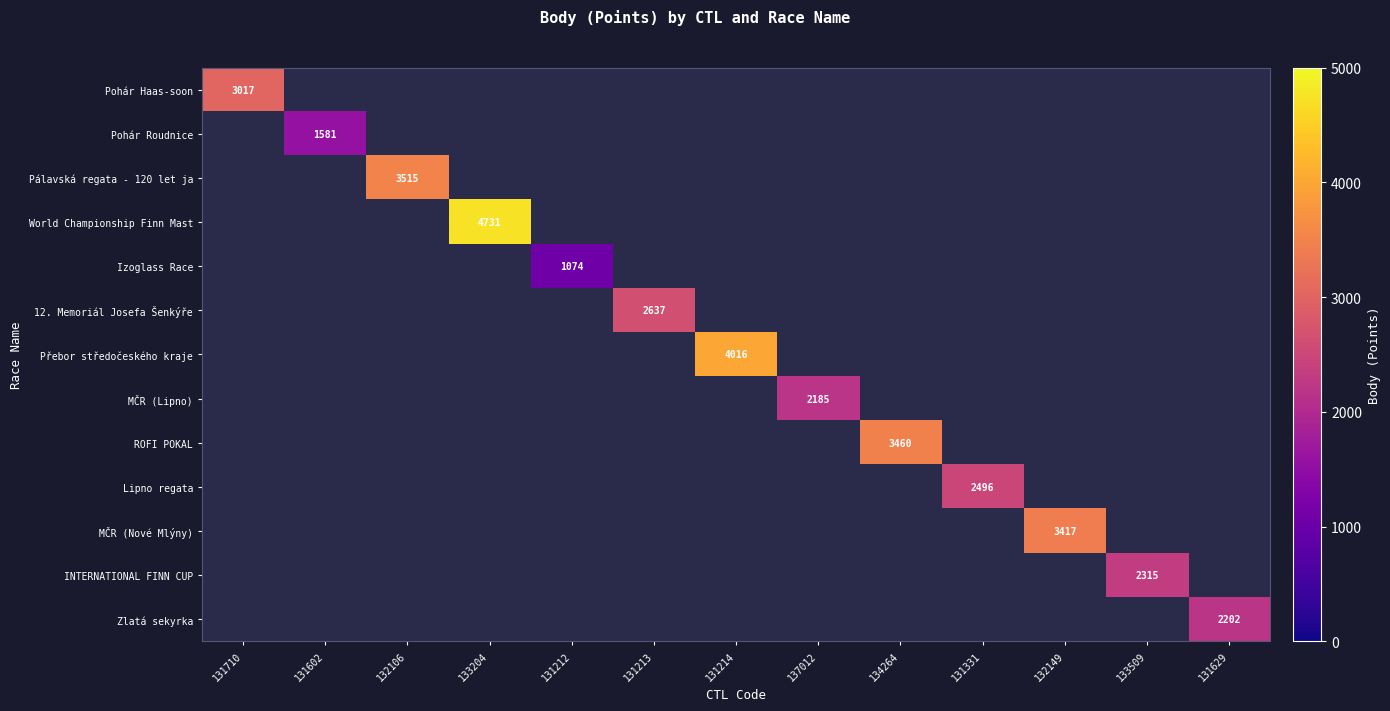

True or false: MČR (Lipno) has a value of 2185 at 137012.

True